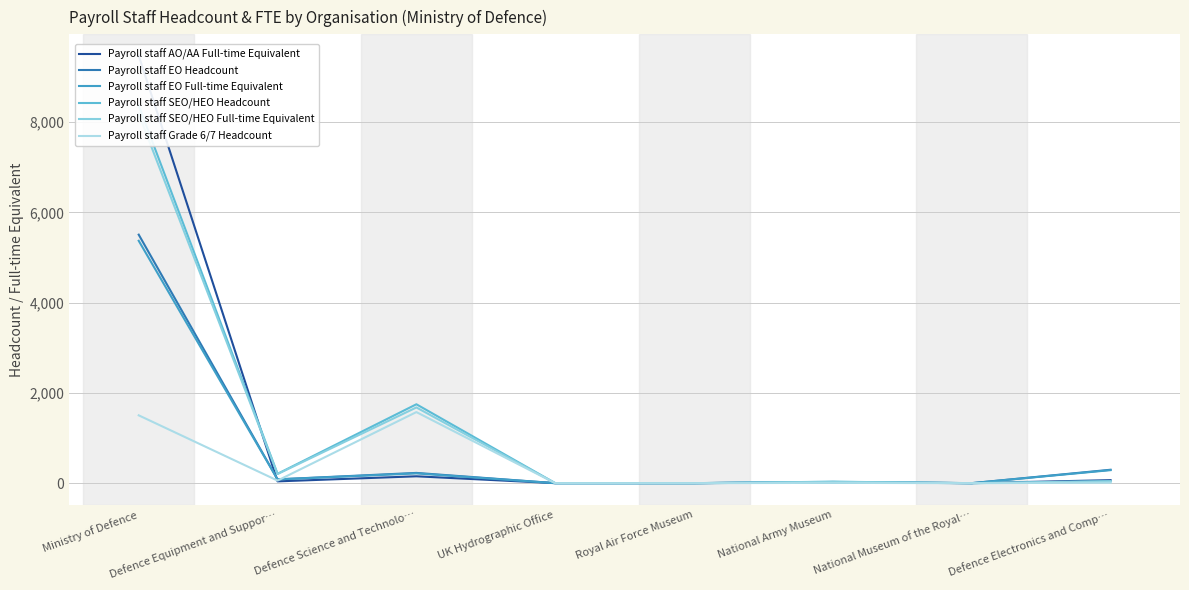

Rank the series by their maximum value, from lowest to highest.

Payroll staff Grade 6/7 Headcount, Payroll staff EO Full-time Equivalent, Payroll staff EO Headcount, Payroll staff SEO/HEO Full-time Equivalent, Payroll staff SEO/HEO Headcount, Payroll staff AO/AA Full-time Equivalent